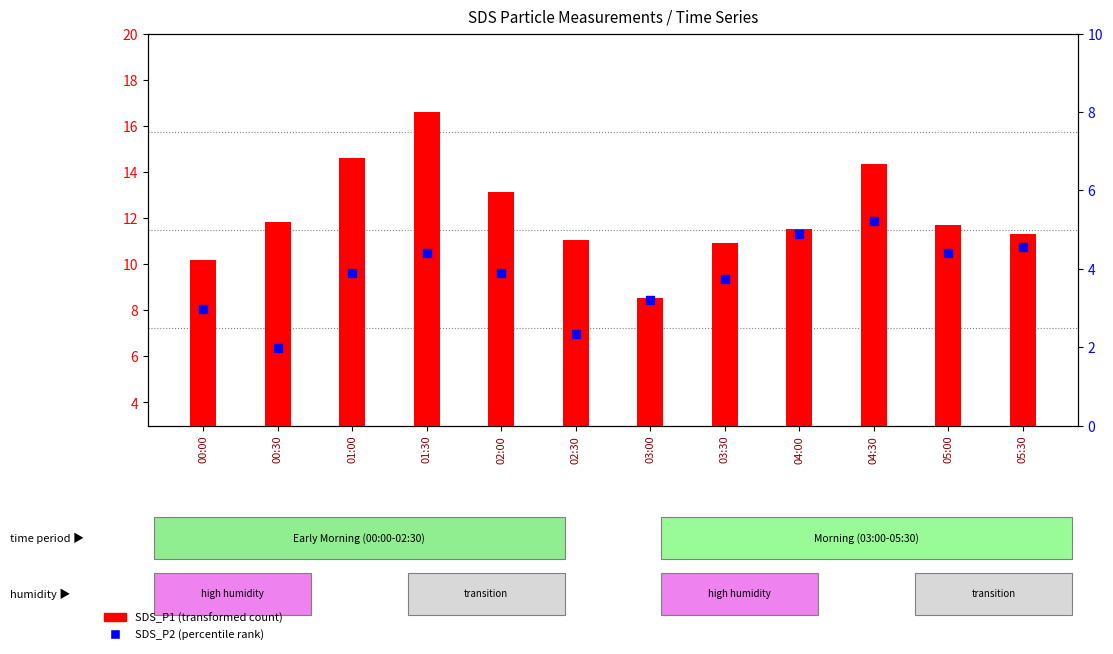

Which series contains the lowest Y value?

SDS_P2